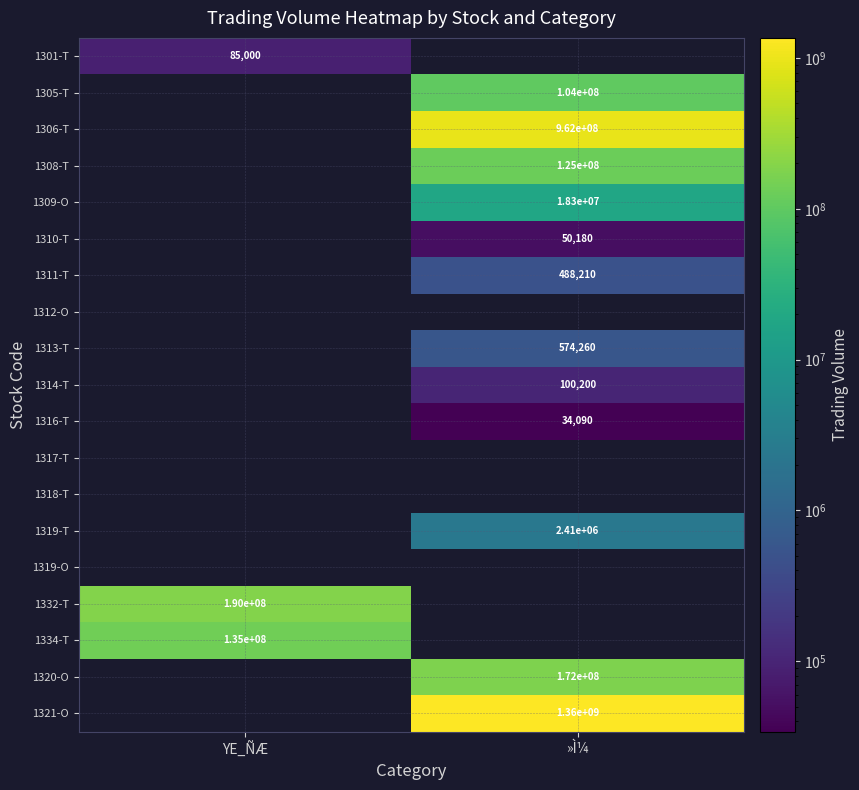

True or false: 1332-T has a value of 70714518 at YE_ÑÆ.

False